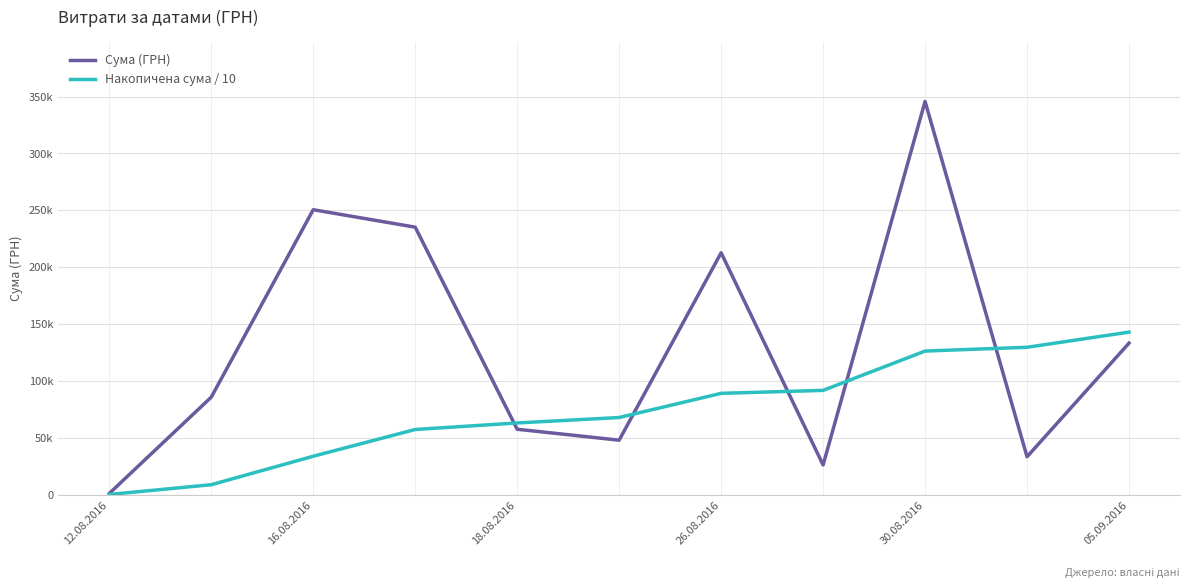

Which series has the widest spread of values?

Сума (ГРН)